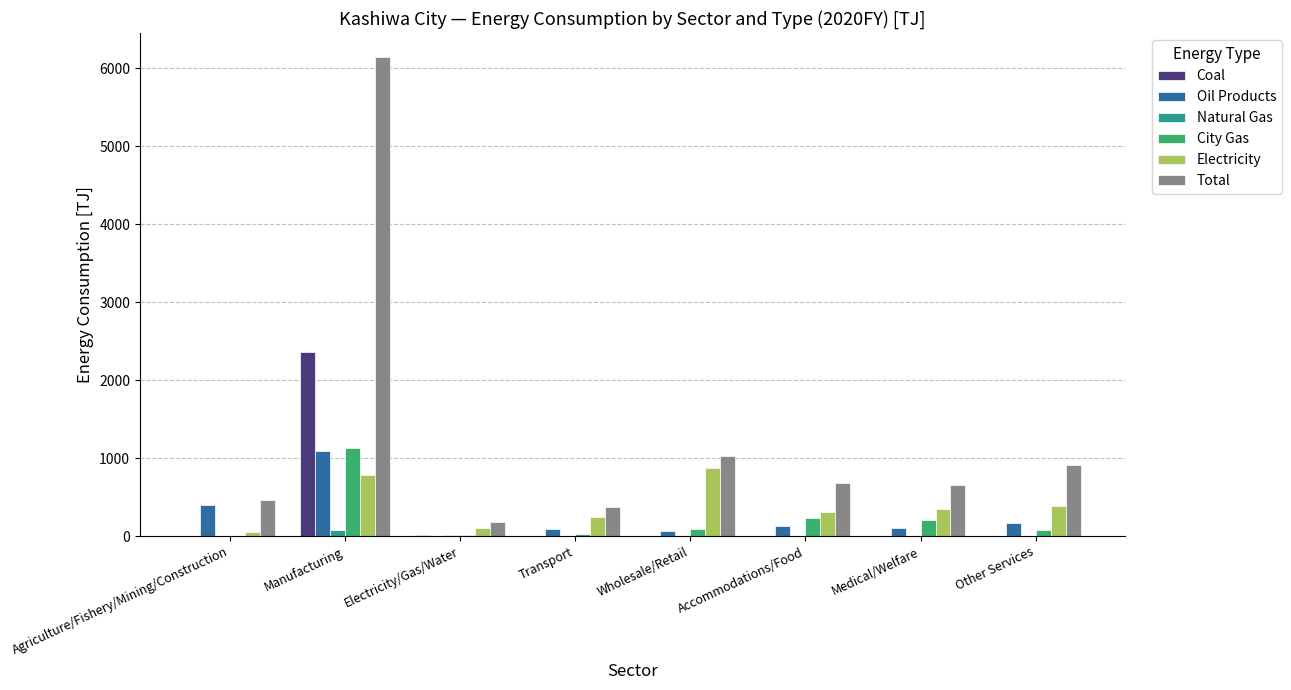

True or false: Total has a value of 1031.5 at Wholesale/Retail.

True